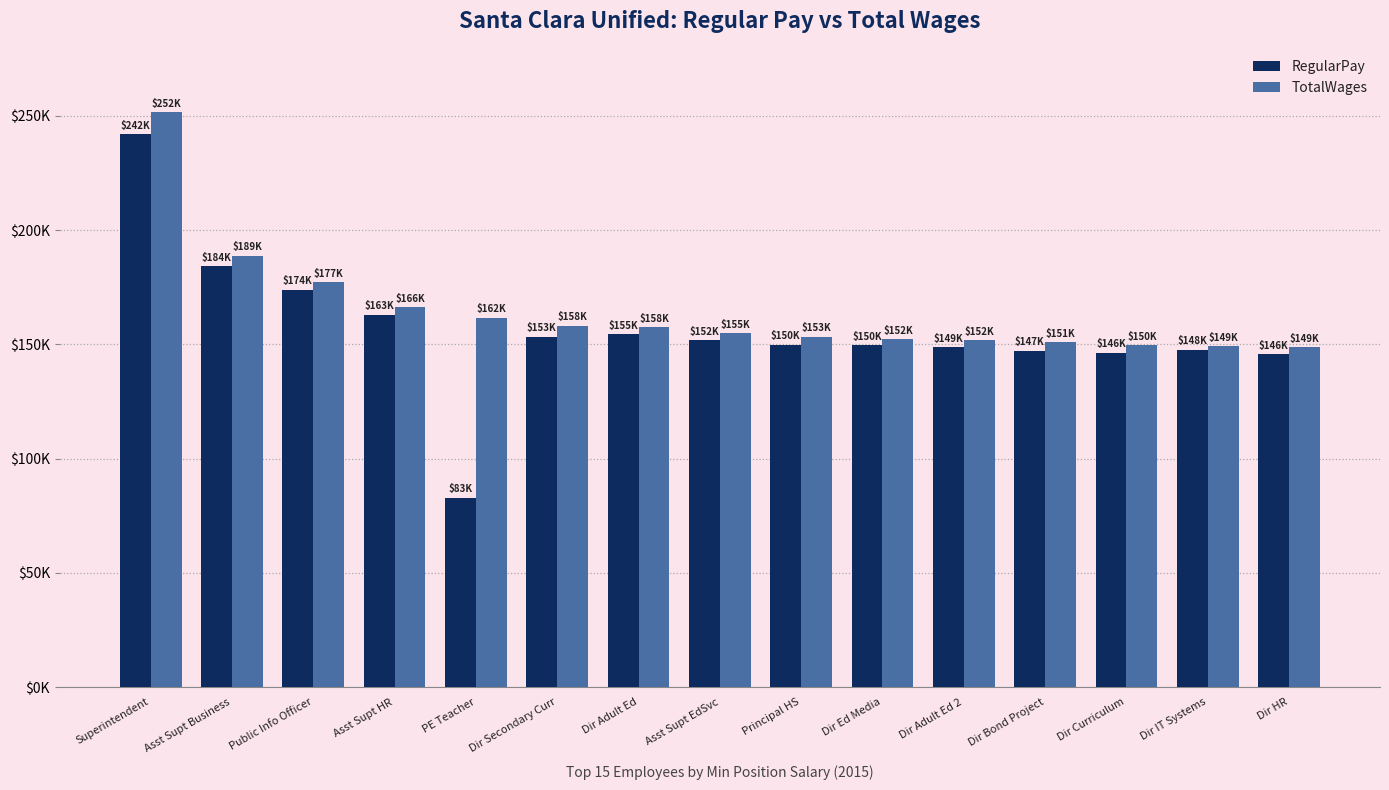

What is the difference between the highest and lowest values at Public Info Officer?

3278